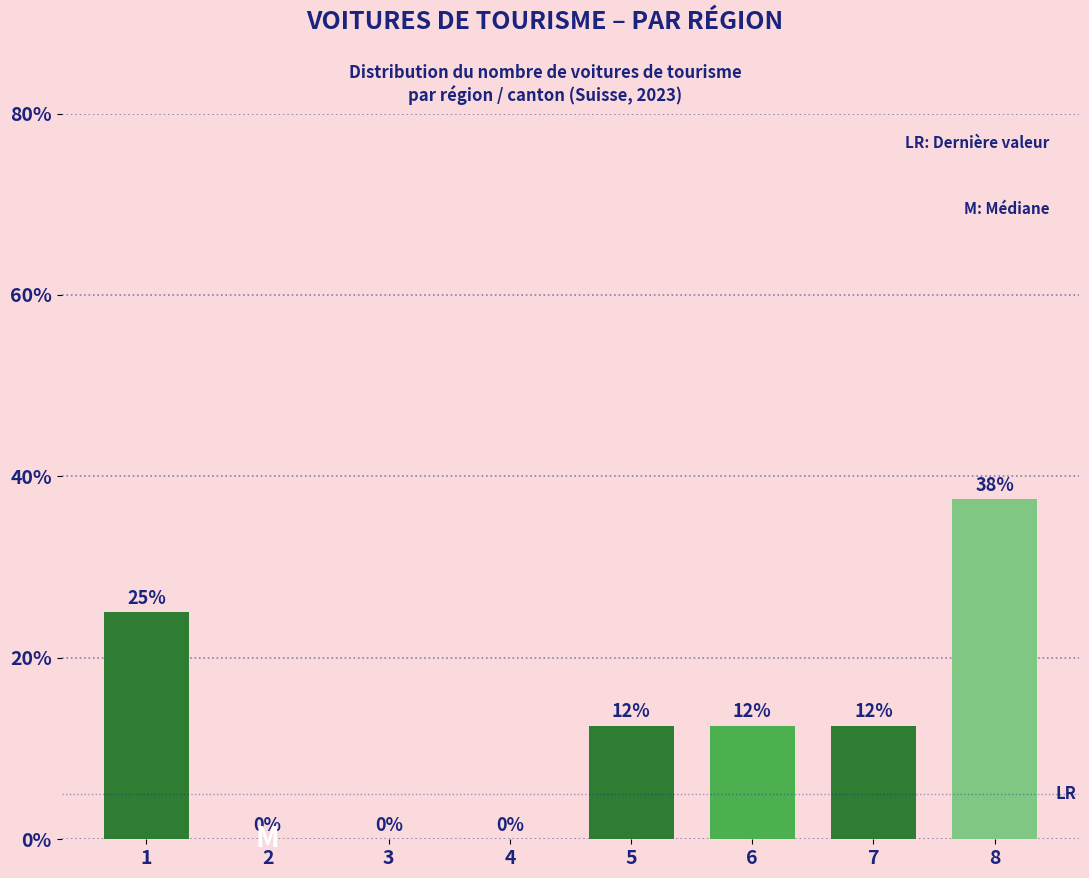

Which category has the highest value across all series?

8